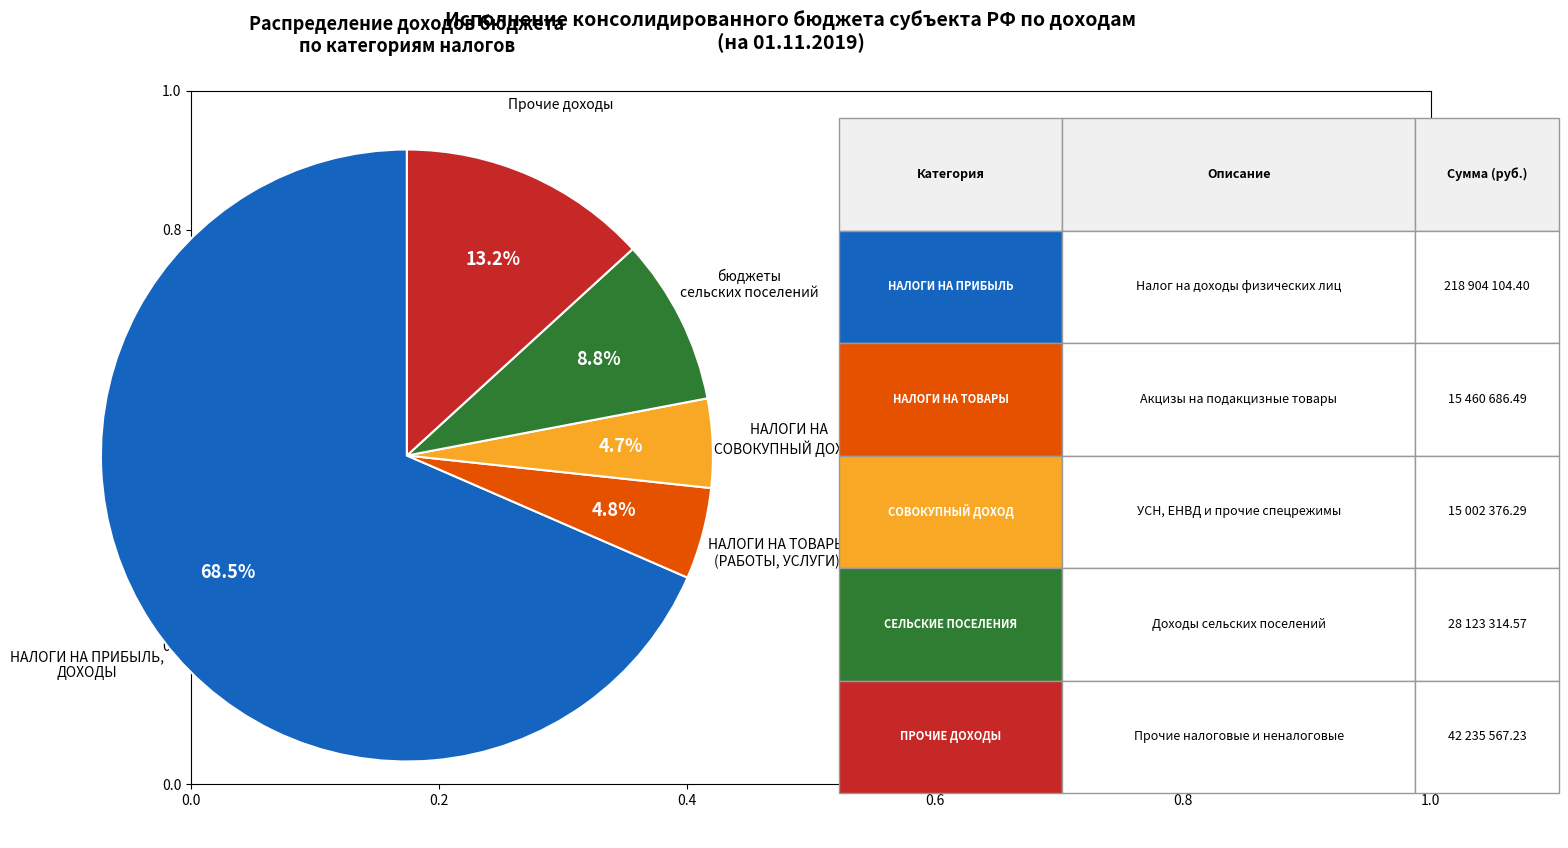

To the nearest percent, what is the difference between the largest and smallest slice percentages?

64%